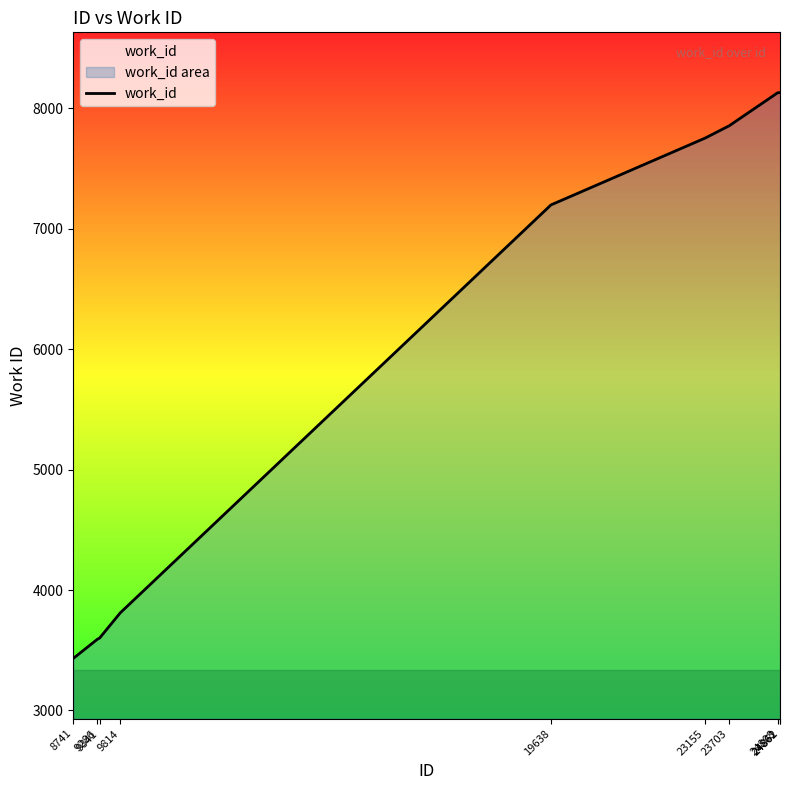

Is it true that the value at 24808 is 8129?

True